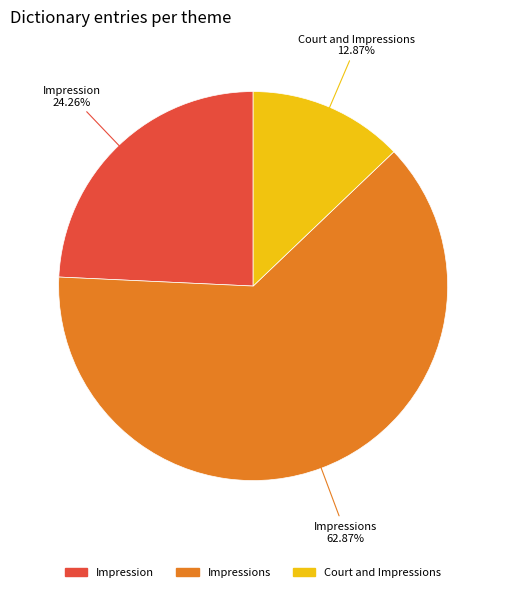

Is there a majority slice in this chart?

Yes